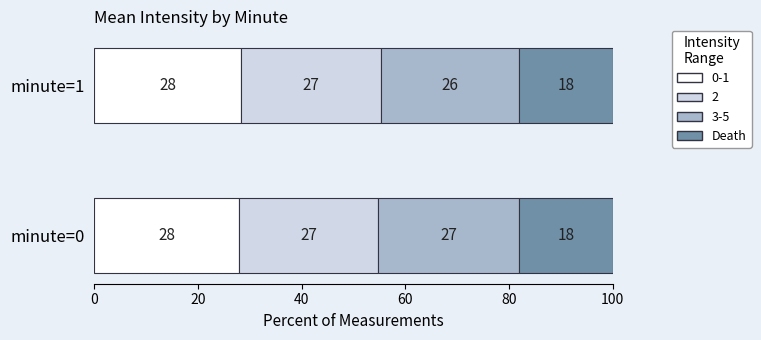

Is it true that 0-1 equals 7.6 at minute=1?

False